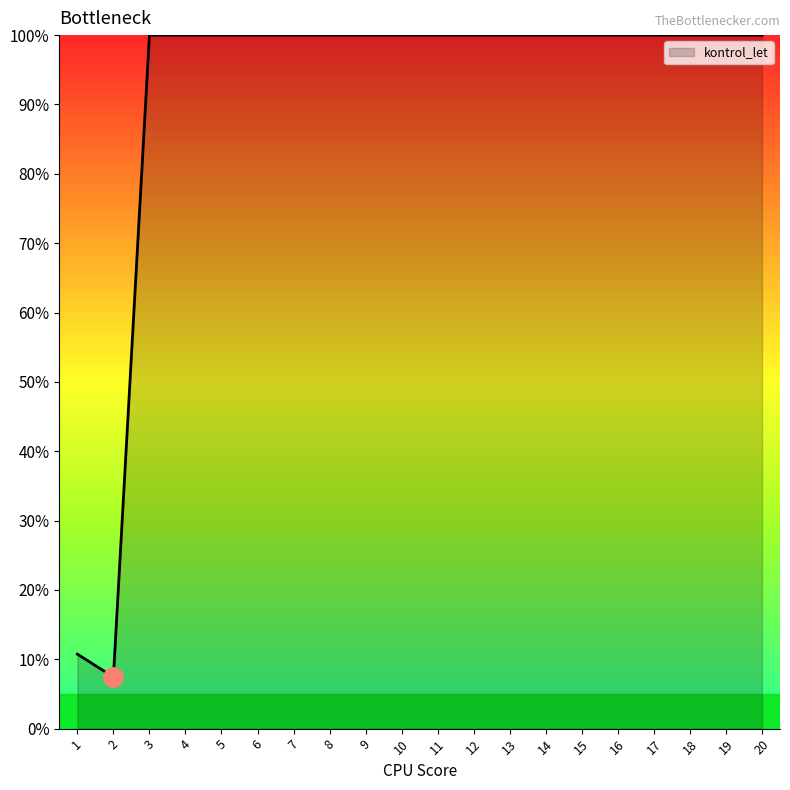

What is the maximum value shown in the chart?

100.0